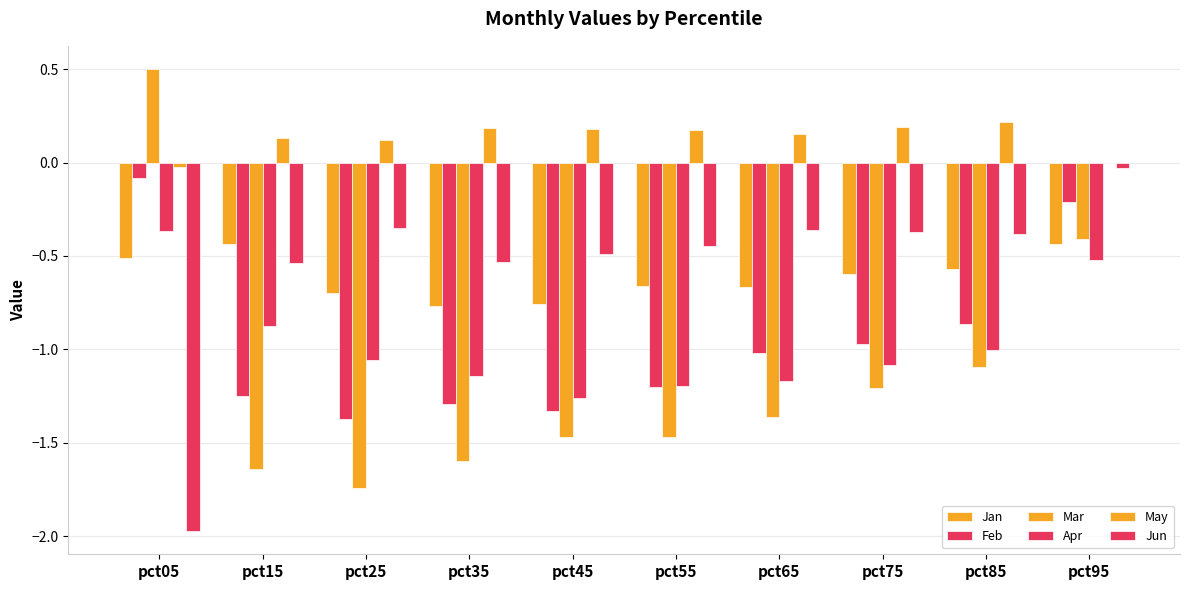

Reading left to right, transcribe all the data shown in this chart.

Jan: -0.5	-0.4	-0.7	-0.8	-0.8	-0.7	-0.7	-0.6	-0.6	-0.4
Feb: -0.1	-1.3	-1.4	-1.3	-1.3	-1.2	-1.0	-1.0	-0.9	-0.2
Mar: 0.5	-1.6	-1.7	-1.6	-1.5	-1.5	-1.4	-1.2	-1.1	-0.4
Apr: -0.4	-0.9	-1.1	-1.1	-1.3	-1.2	-1.2	-1.1	-1.0	-0.5
May: -0.0	0.1	0.1	0.2	0.2	0.2	0.2	0.2	0.2	-0.0
Jun: -2.0	-0.5	-0.4	-0.5	-0.5	-0.4	-0.4	-0.4	-0.4	-0.0